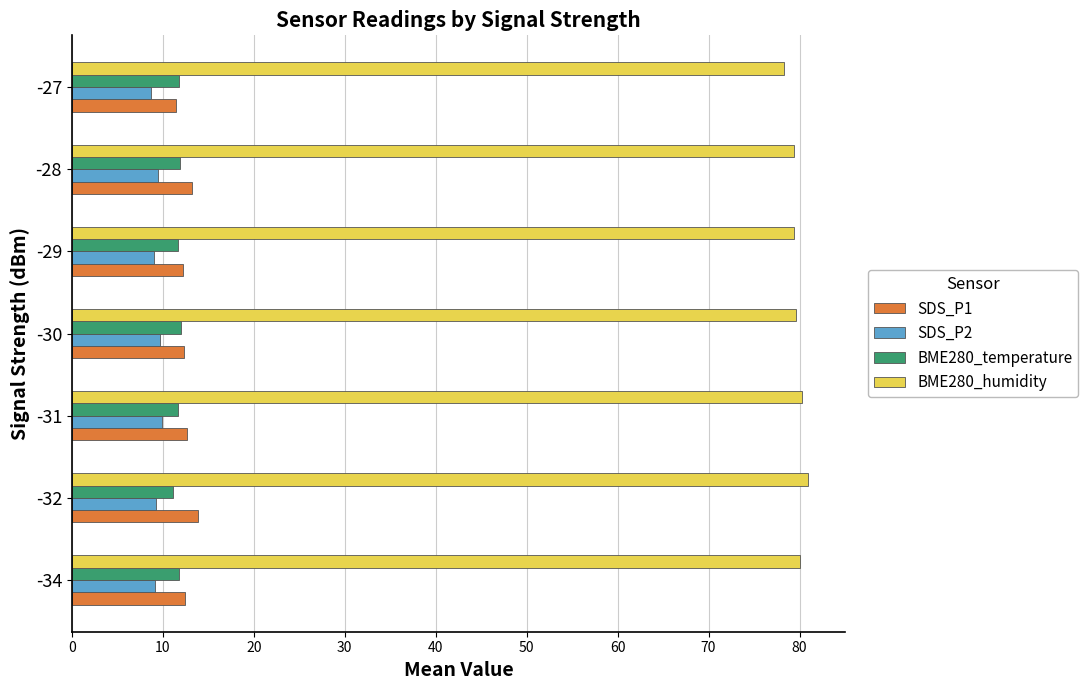

What is the average value of the SDS_P2 series?

9.3